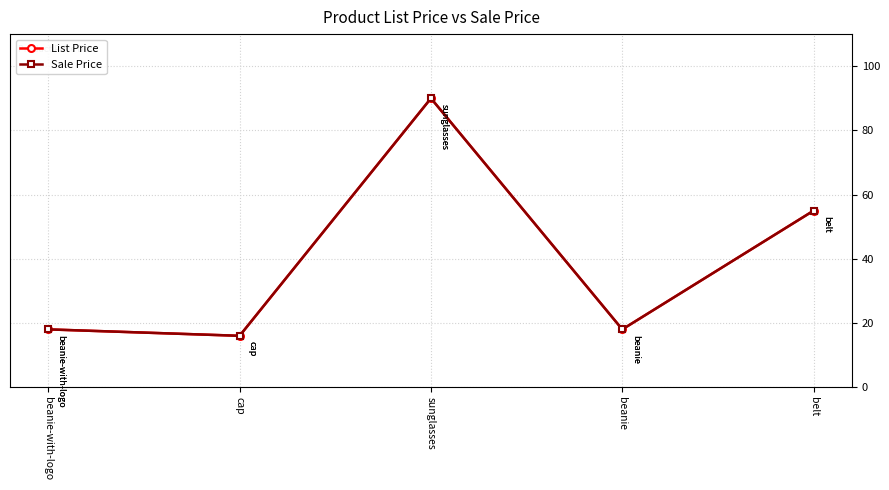

What is the maximum value shown in the chart?

90